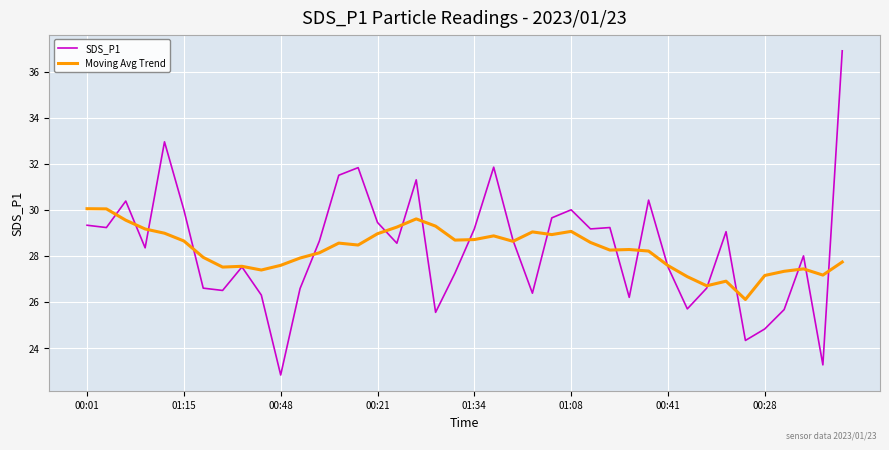

List the series in order of their peak value, lowest first.

Moving Avg Trend, SDS_P1